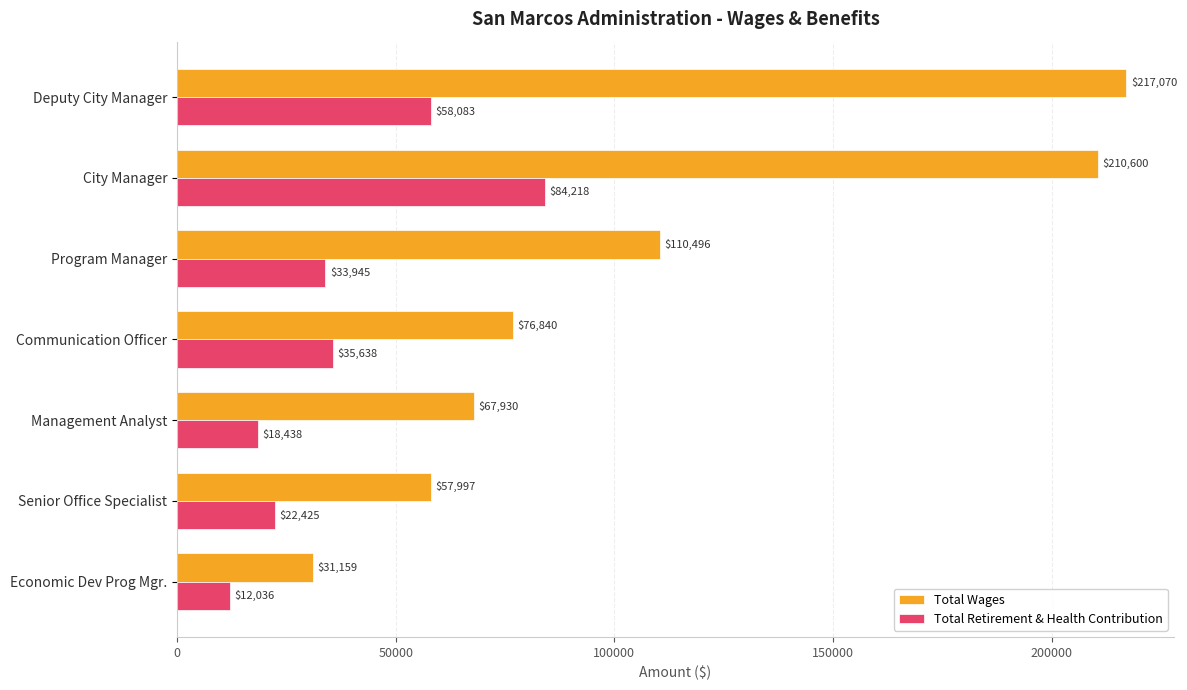

At which label is Total Wages closest to 124114?

Program Manager